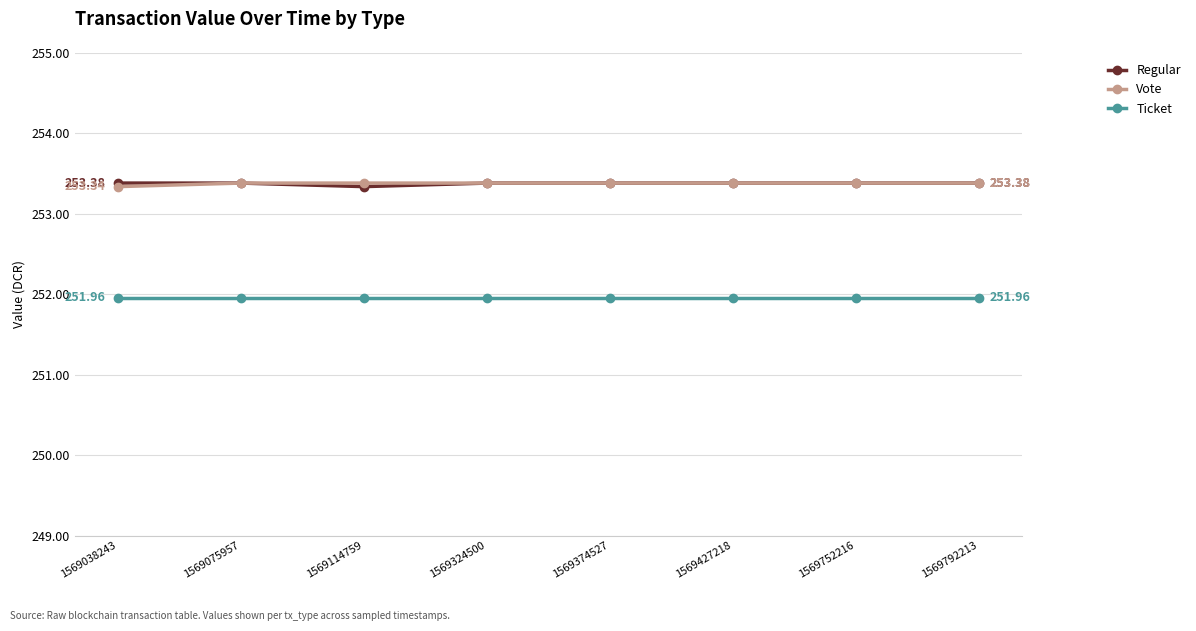

What is the total value across all series at 1569374527?

758.7